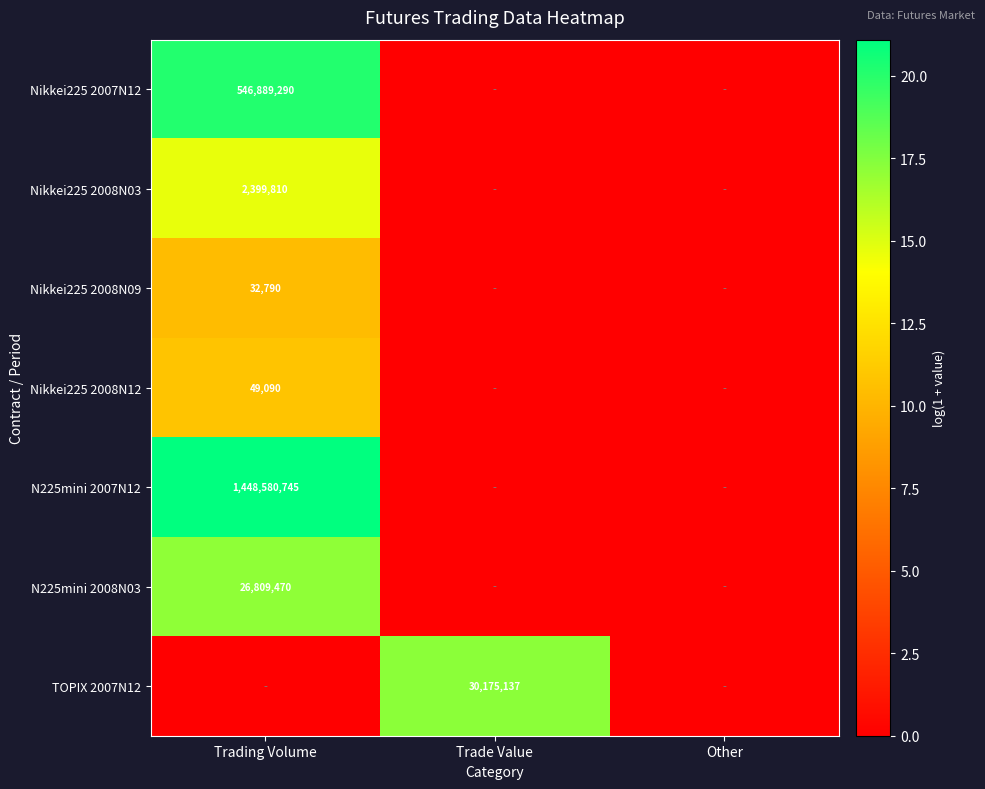

Is it true that N225mini 2007N12 equals 1448580745 at Trading Volume?

True